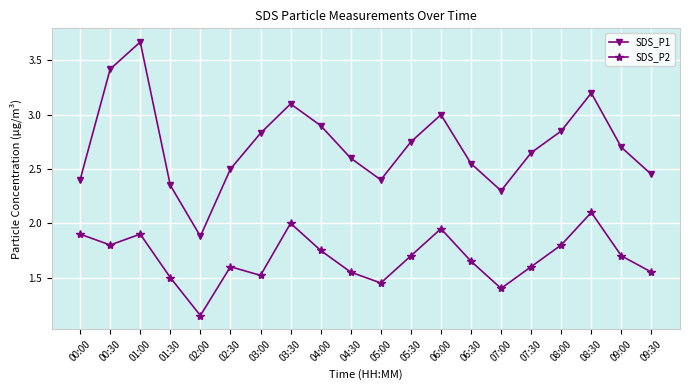

What is the sum of all SDS_P2 values?

33.6